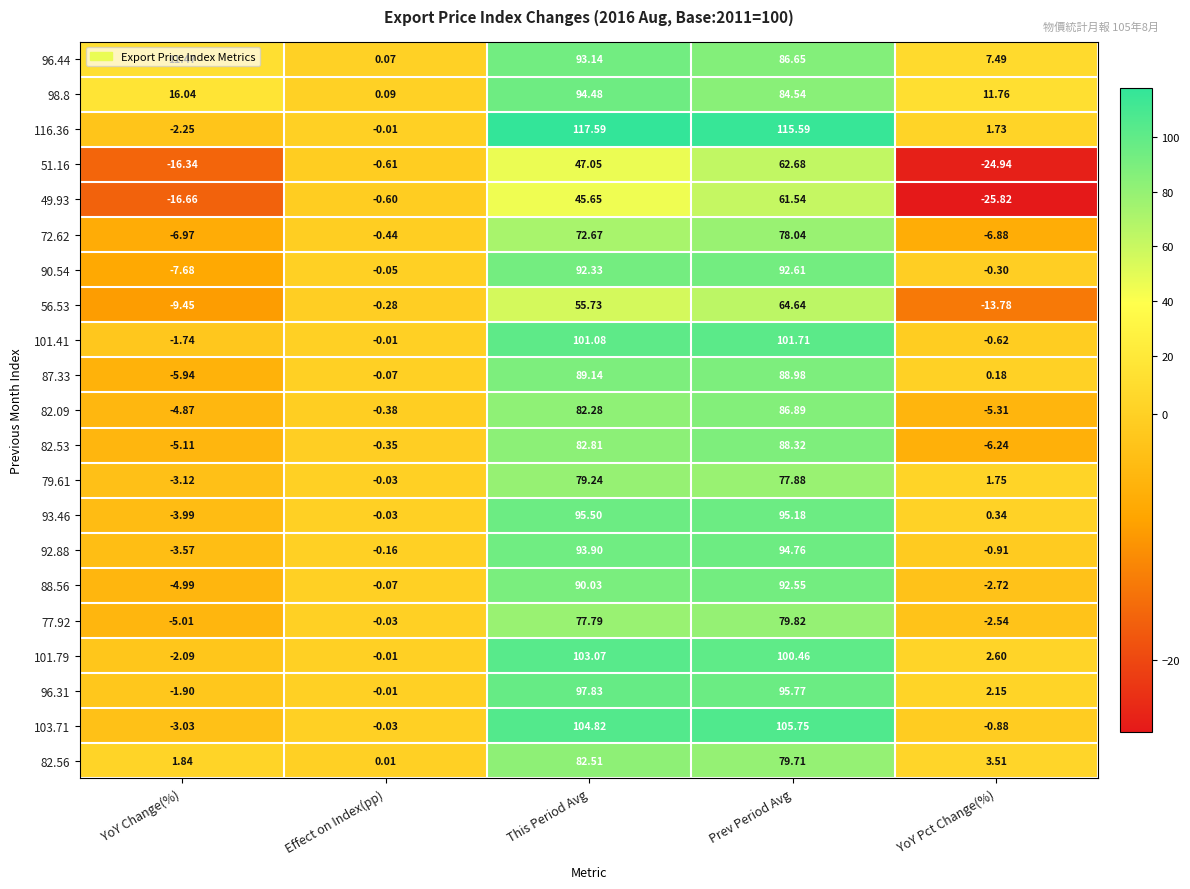

At which label does 51.16 reach its minimum?

YoY Pct Change(%)